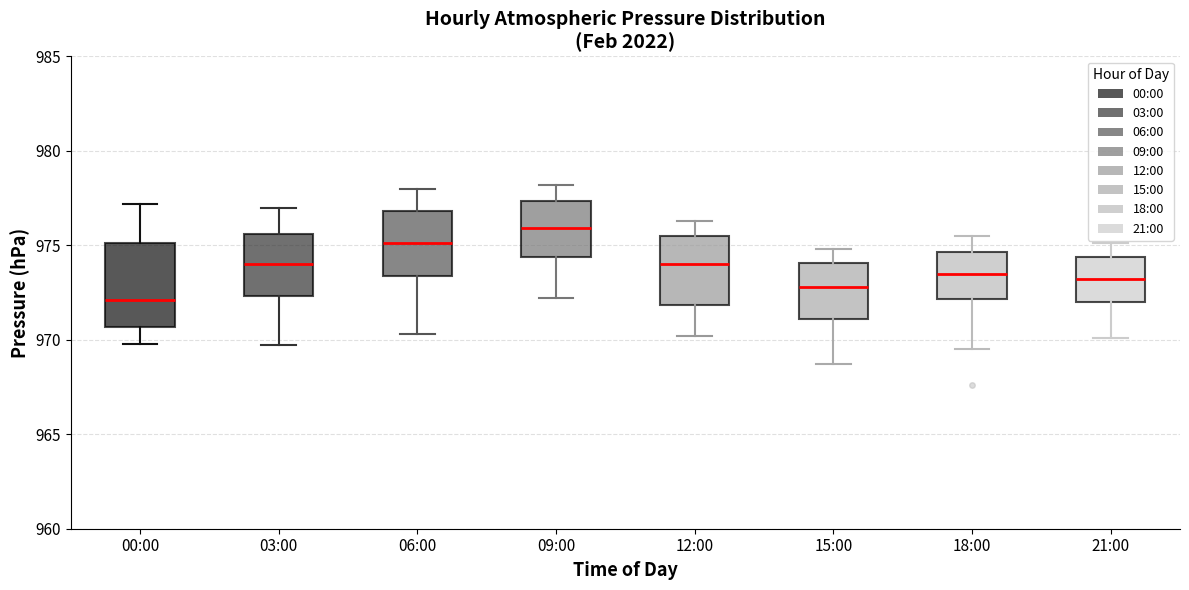

Comparing the boxes themselves (not the whiskers), which one is the tallest?

00:00